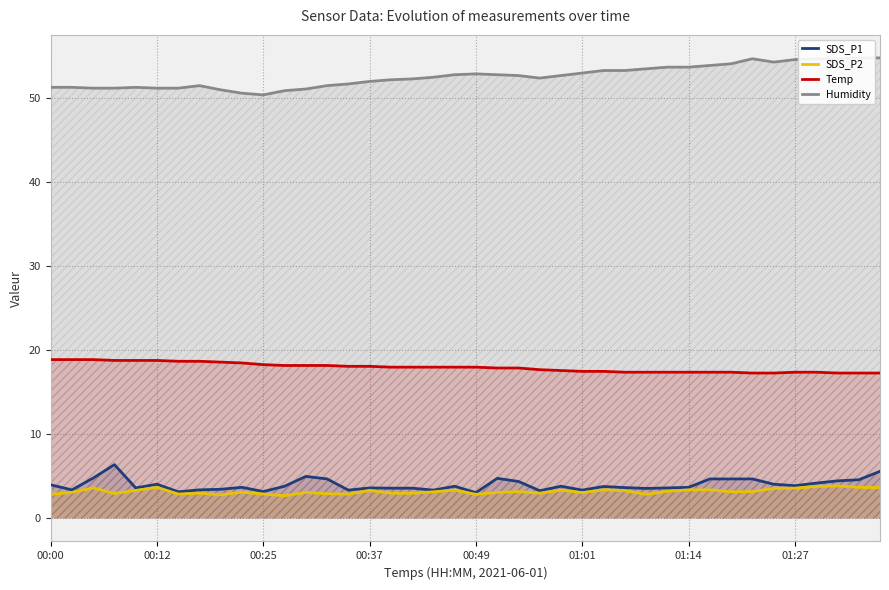

What is the approximate value of Humidity at 18?

52.5